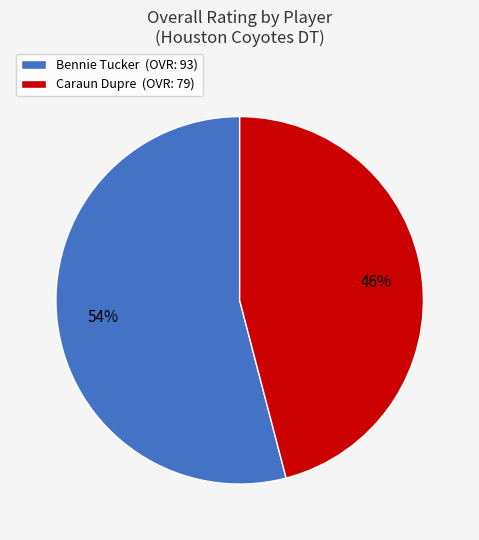

To the nearest percent, what is the average slice percentage?

50%